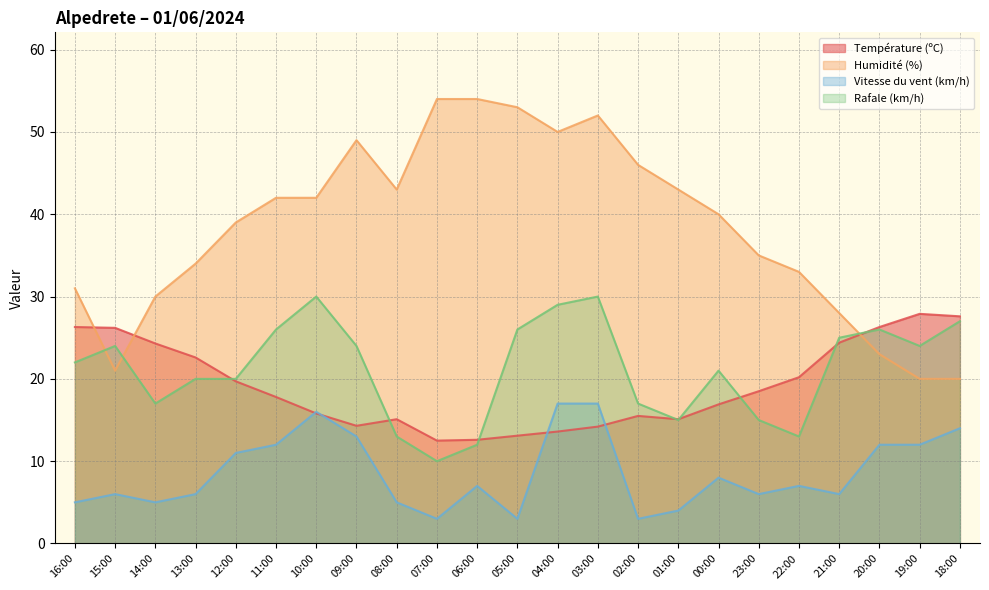

At which category does the chart reach its minimum across all series?

07:00